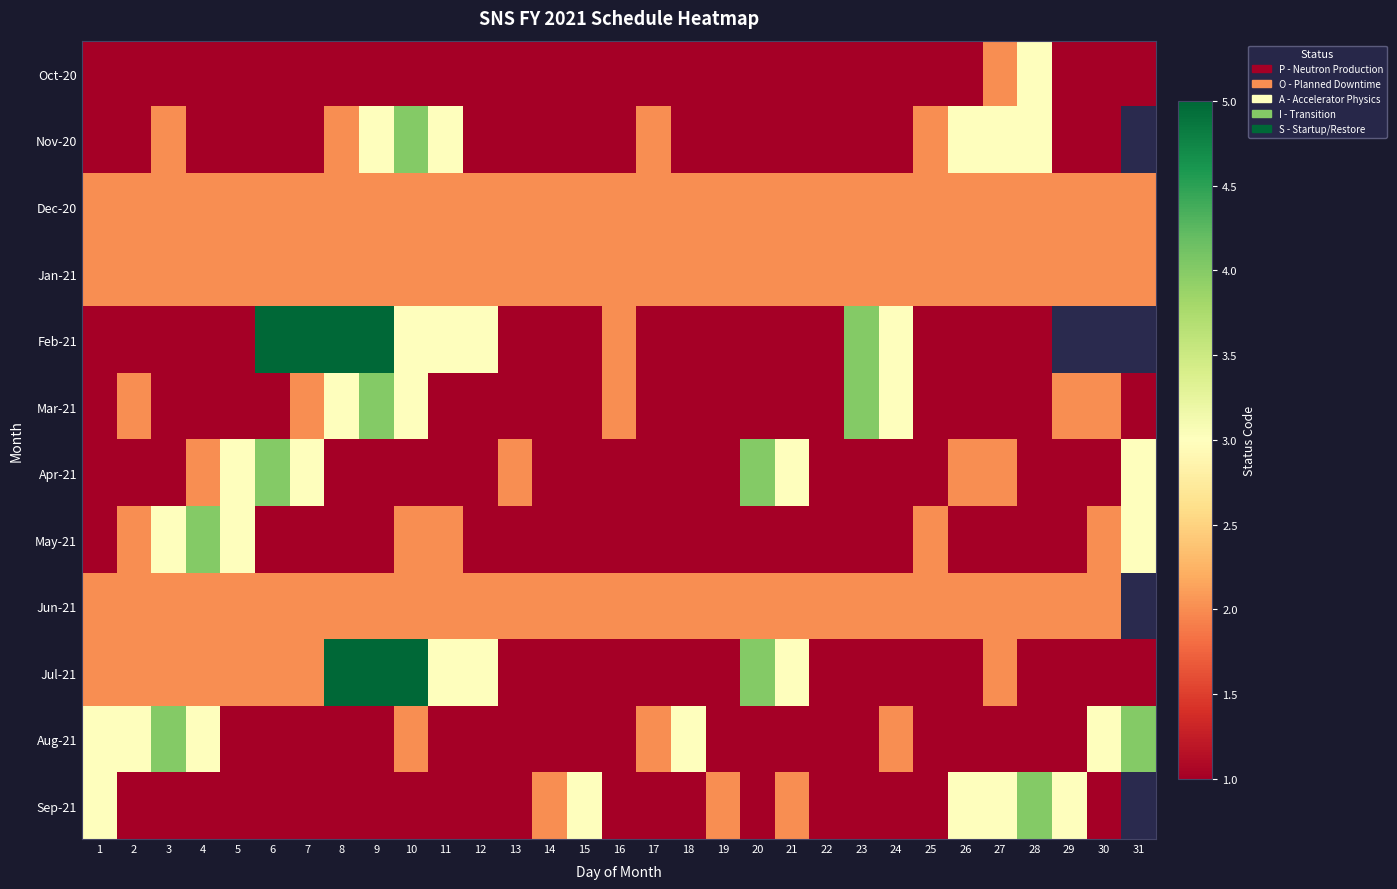

What is the difference between the second highest and second lowest values in the Jul-21 series?

4.0